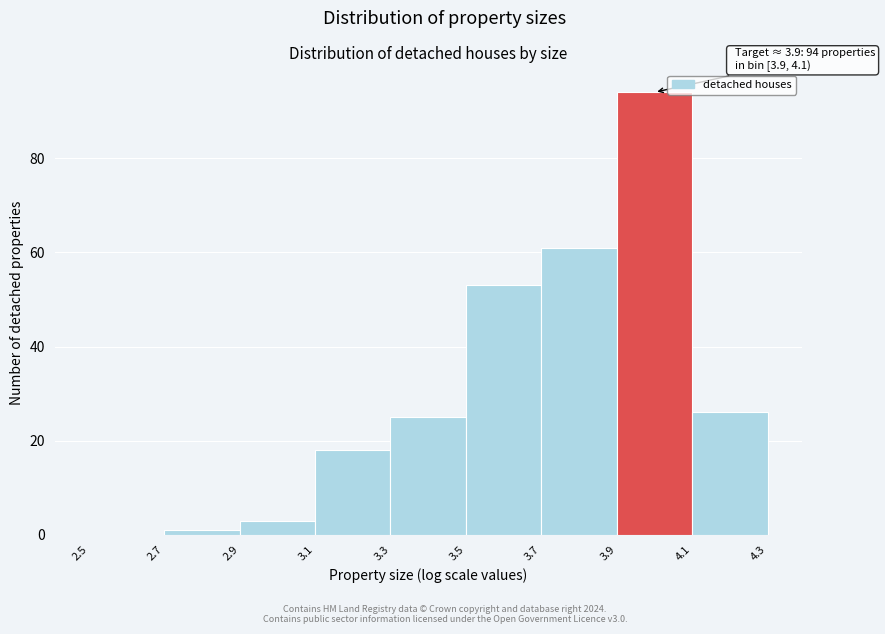

Over which range of the x-axis is the bar tallest?

3.9 to 4.1